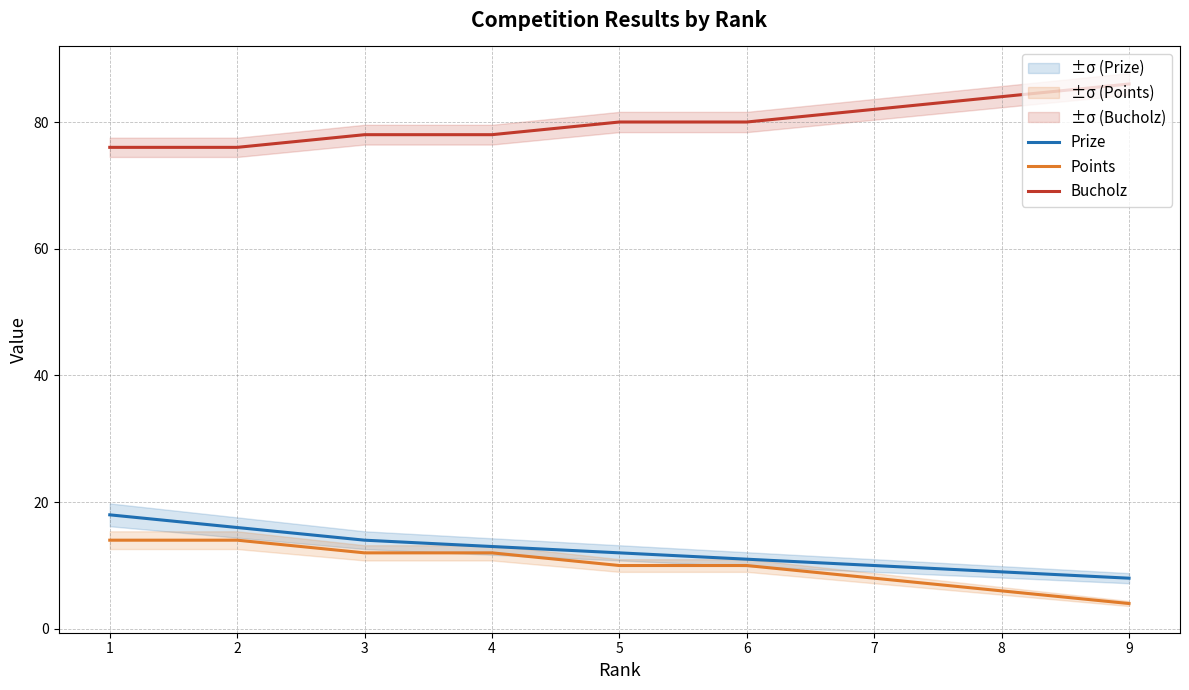

True or false: Prize has more than 0 interior local peaks.

False